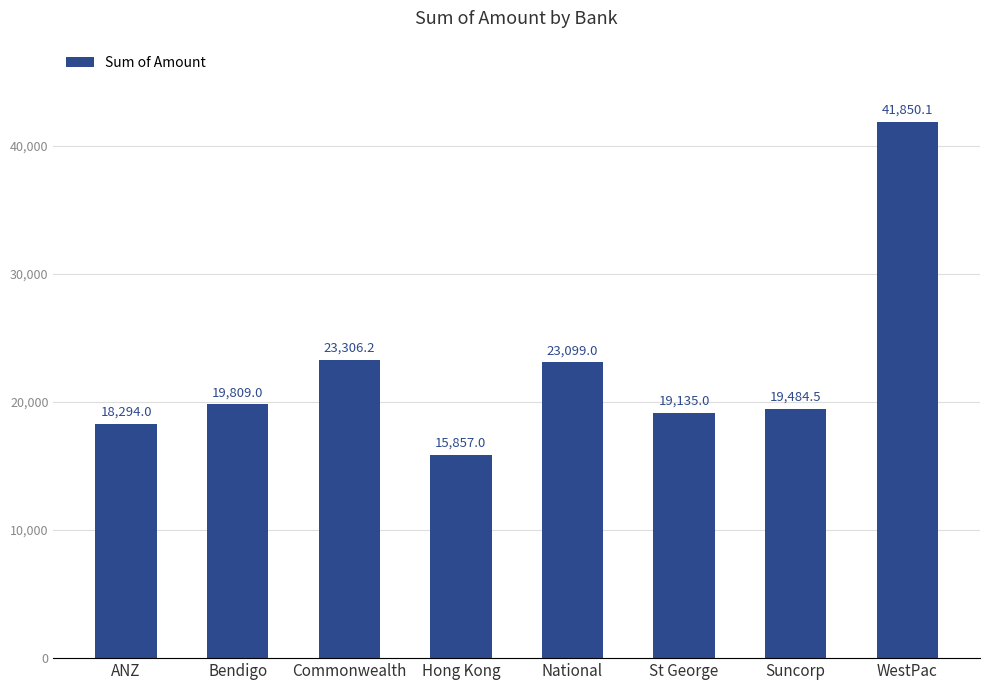

Approximately how many times larger is the value at Suncorp compared to National?

0.8